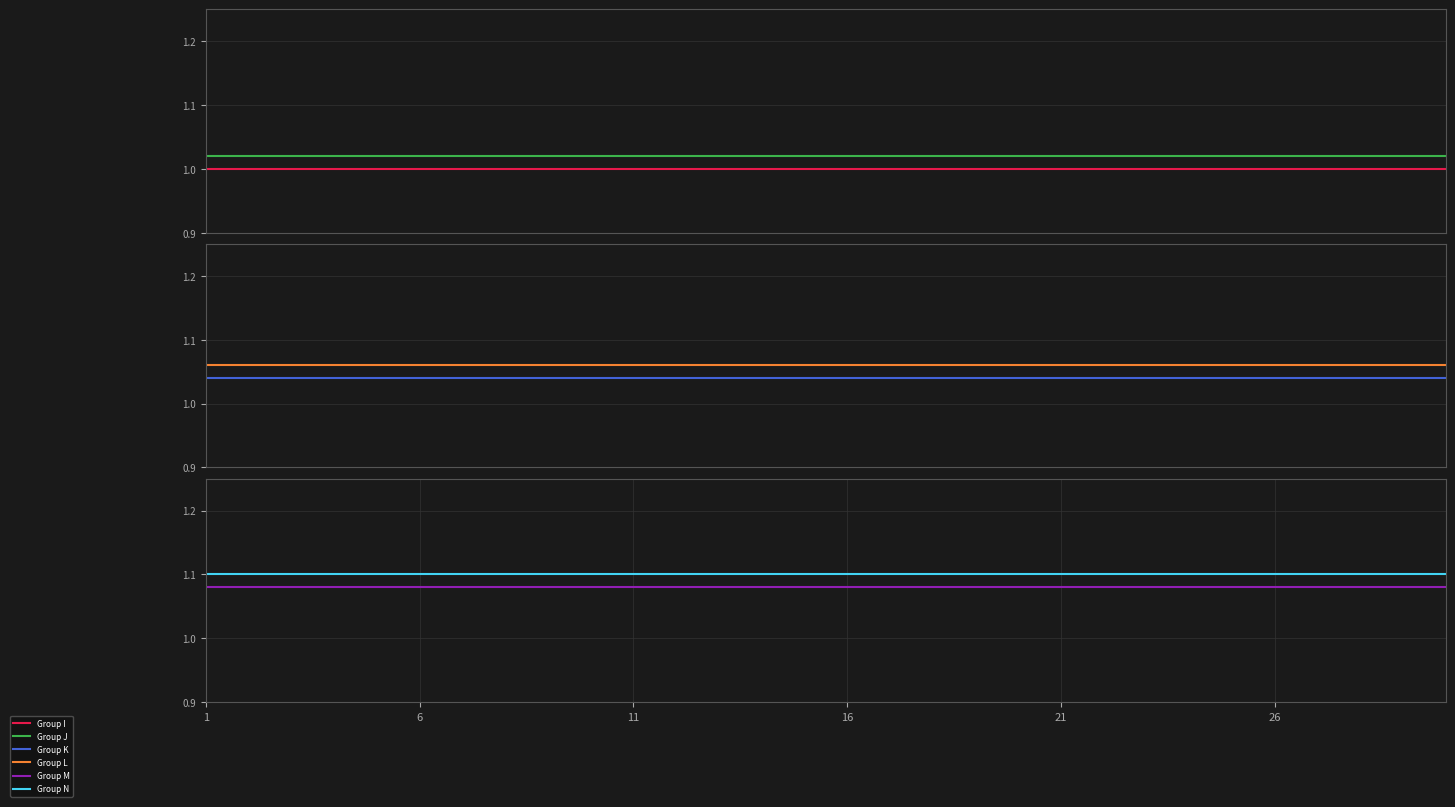

Is this an area chart (filled region under the line)?

No